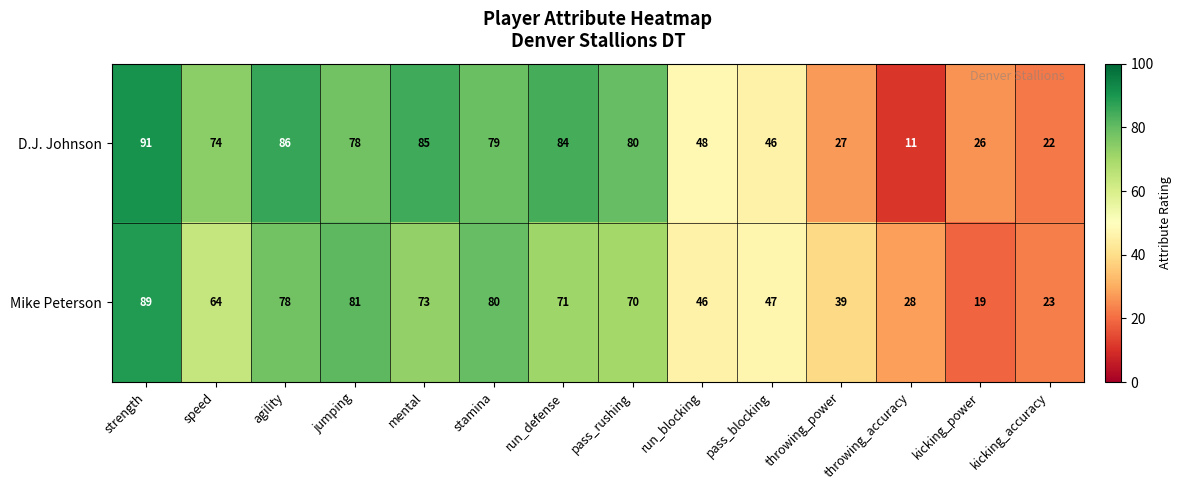

The value of D.J. Johnson at kicking_power is 26. True or false?

True